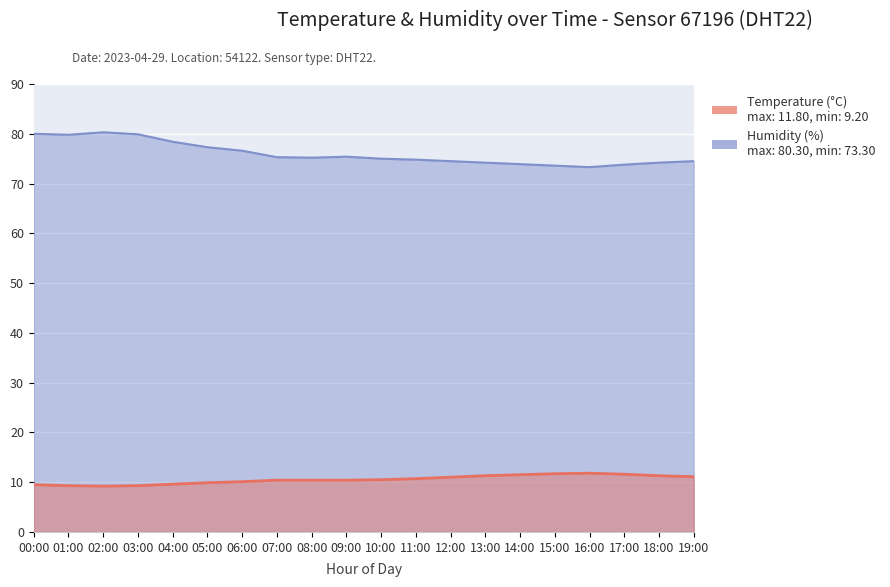

True or false: temperature has a value of 5.6 at 02:00.

False